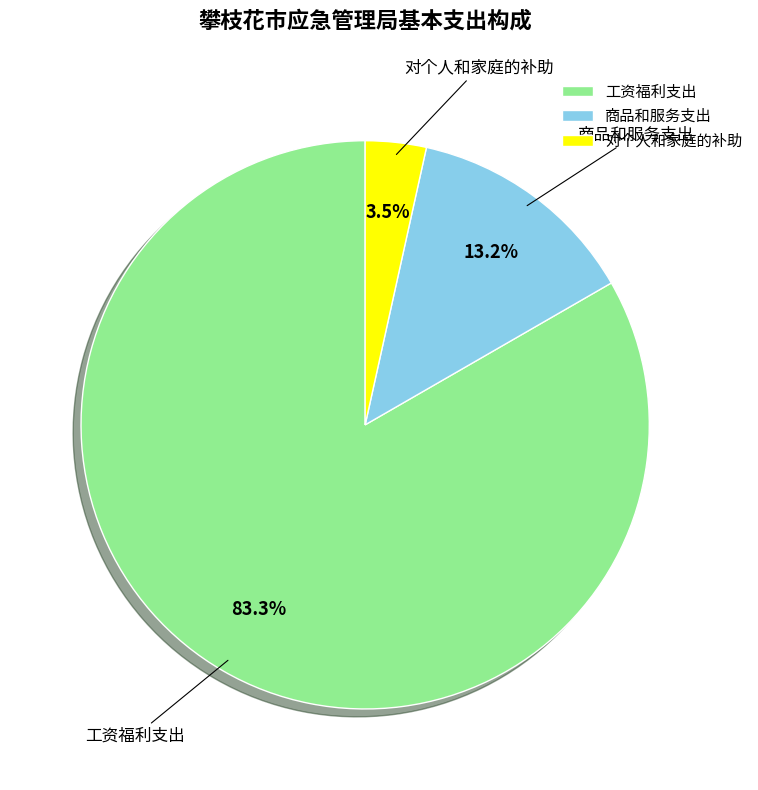

Is the sum of 对个人和家庭的补助 and 商品和服务支出 greater than half?

No